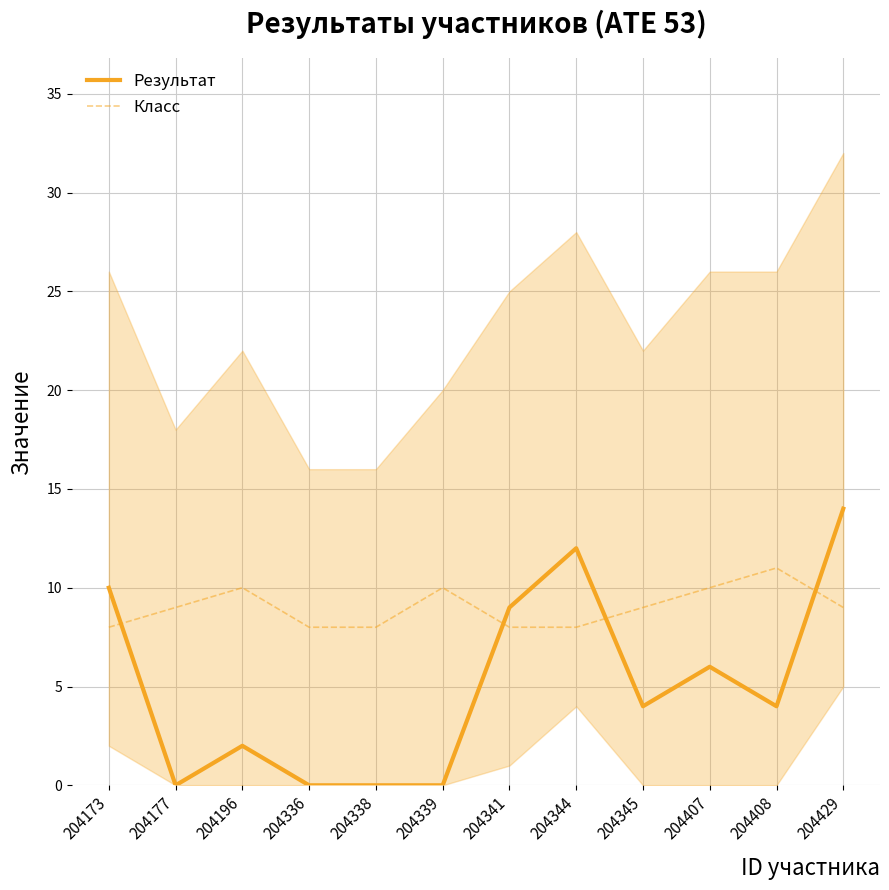

Is it true that Класс equals 8 at 204173?

True